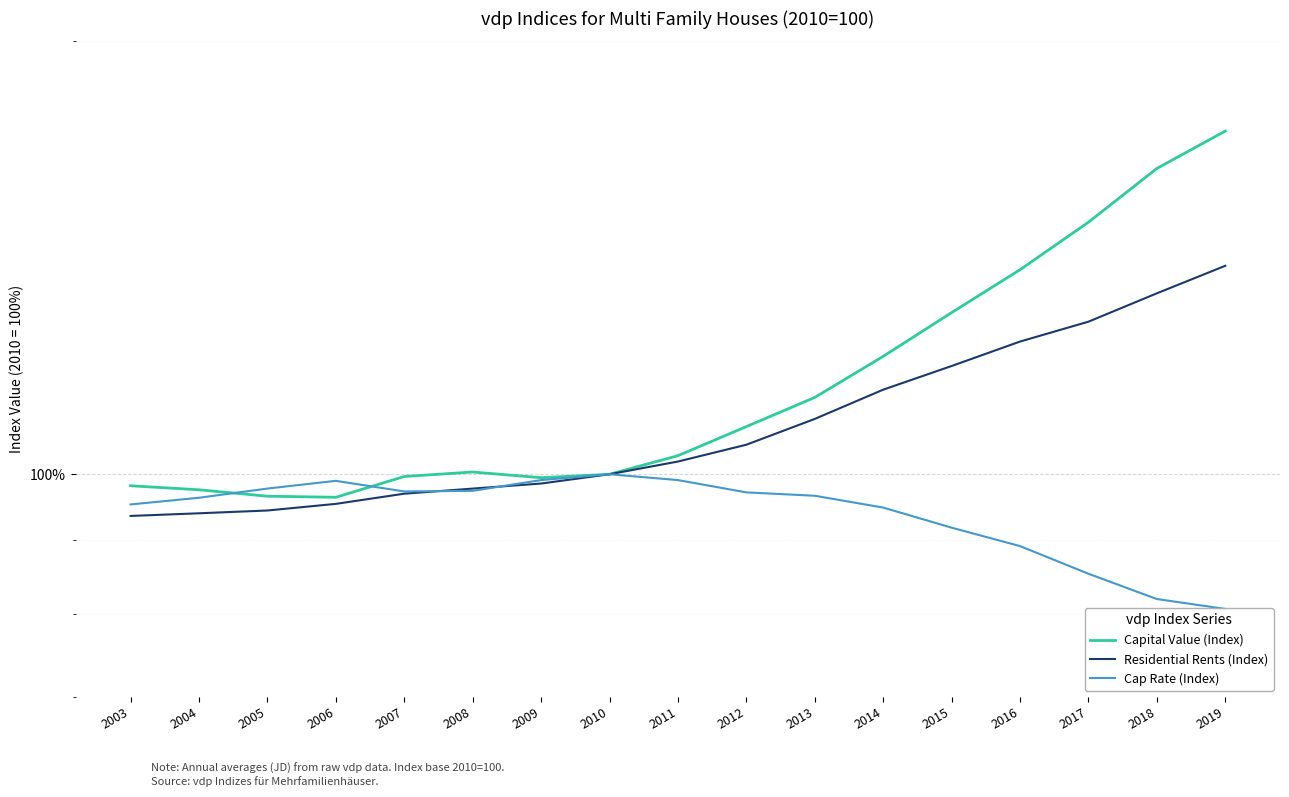

What is the greatest value displayed?

173.2